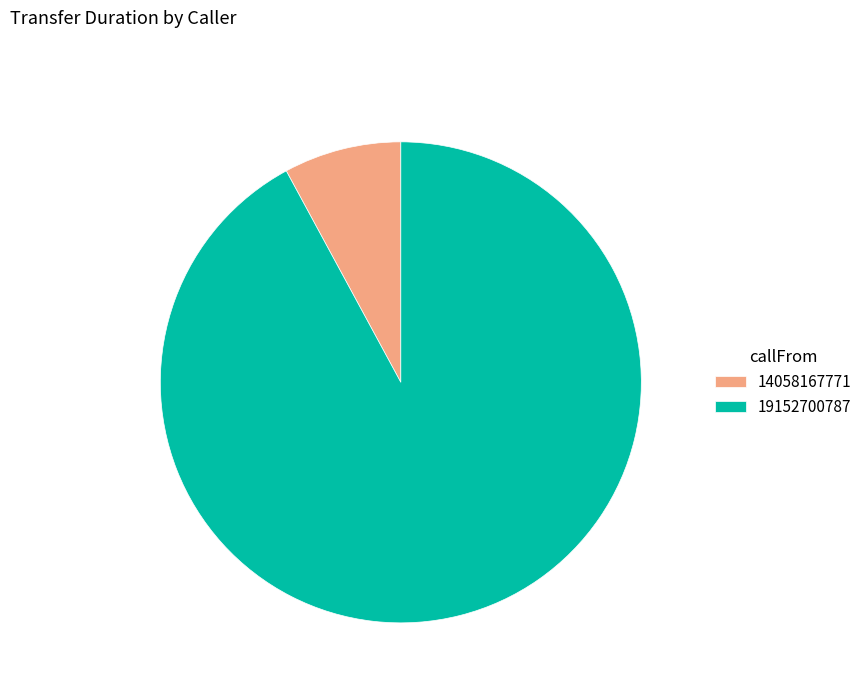

What is the smallest slice in the pie chart?

14058167771